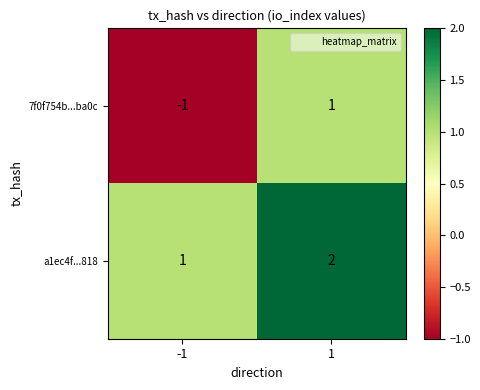

Which series has the largest total across all categories?

a1ec4f...818